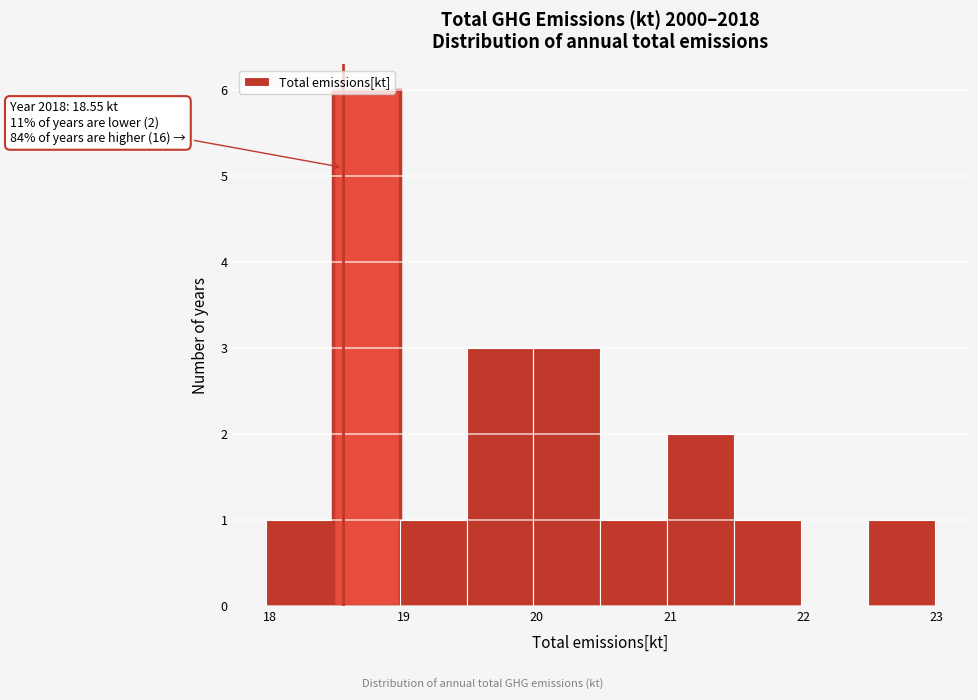

Over which range of the x-axis is the bar tallest?

18.5 to 19.0